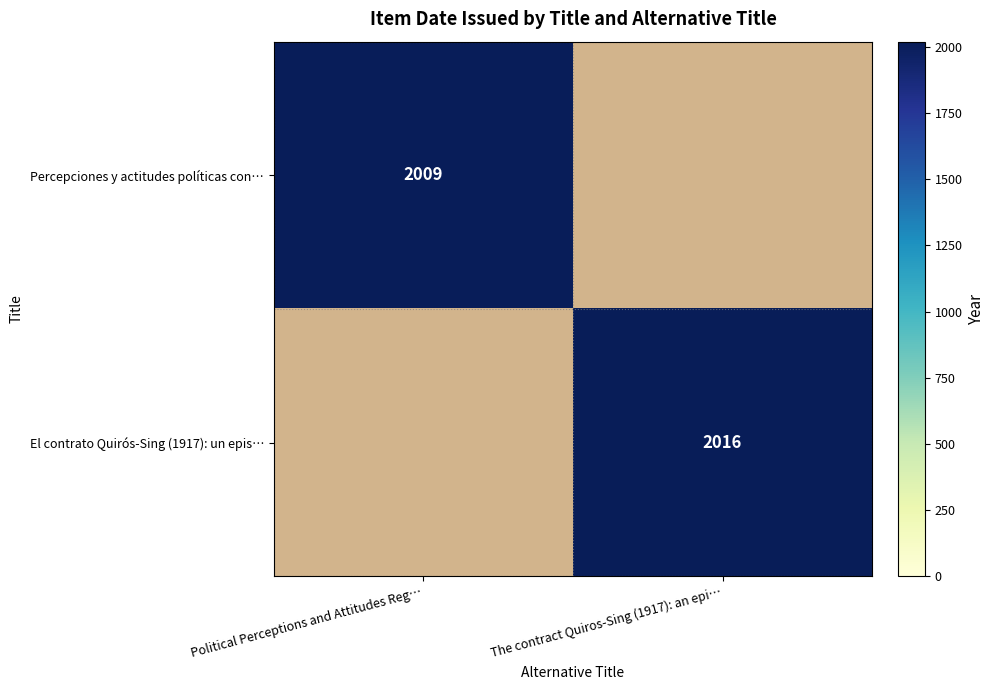

The Percepciones y actitudes políticas con… series shows 2009 at Political Perceptions and Attitudes Reg…. True or false?

True